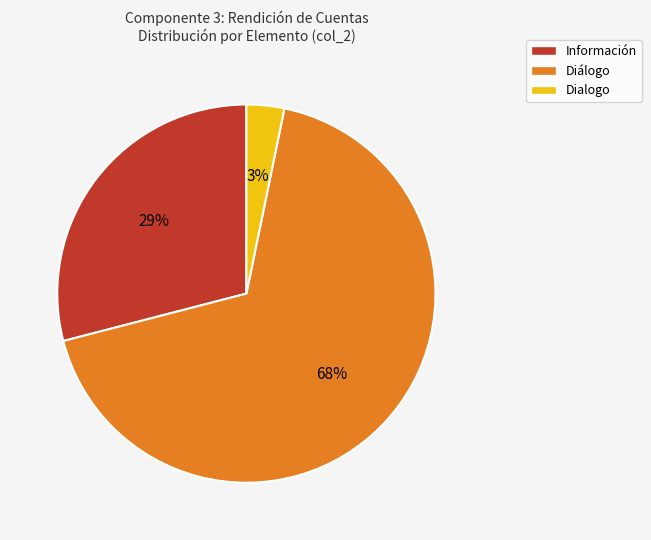

The Dialogo slice represents 28% of the pie. True or false?

False